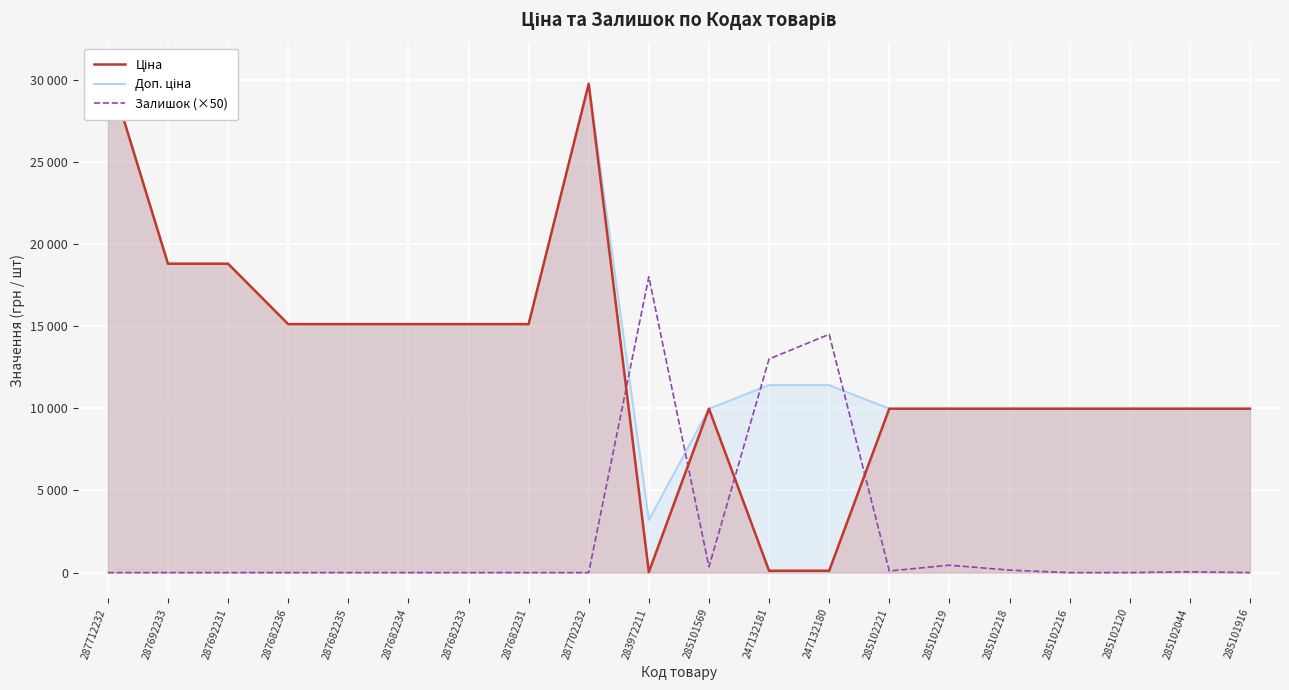

After their last crossing, which series has the higher values: Залишок (×50) or Ціна?

Ціна